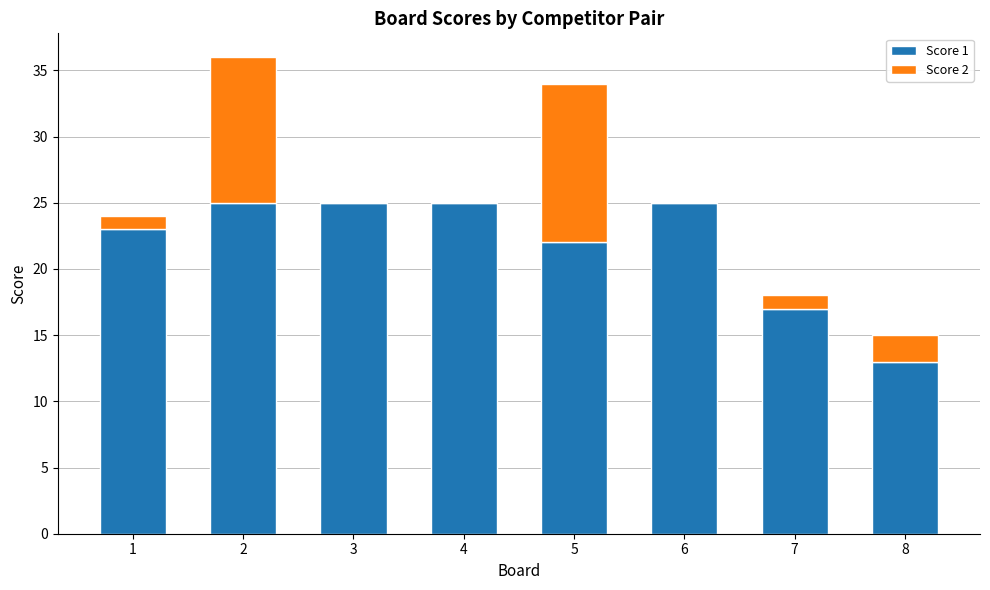

What are all the series names shown in the legend?

Score 1, Score 2